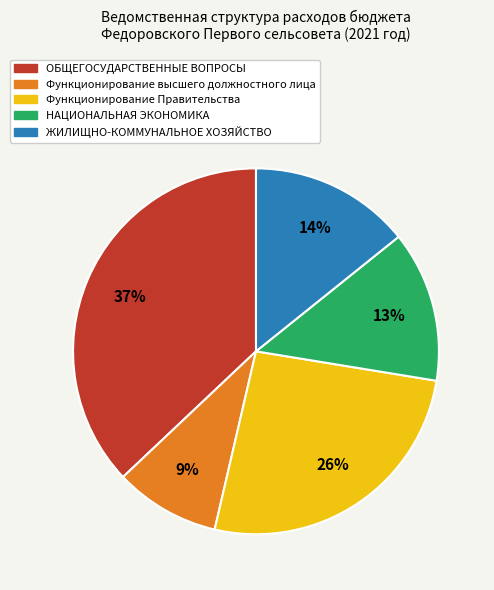

Count the number of slices in the pie.

5